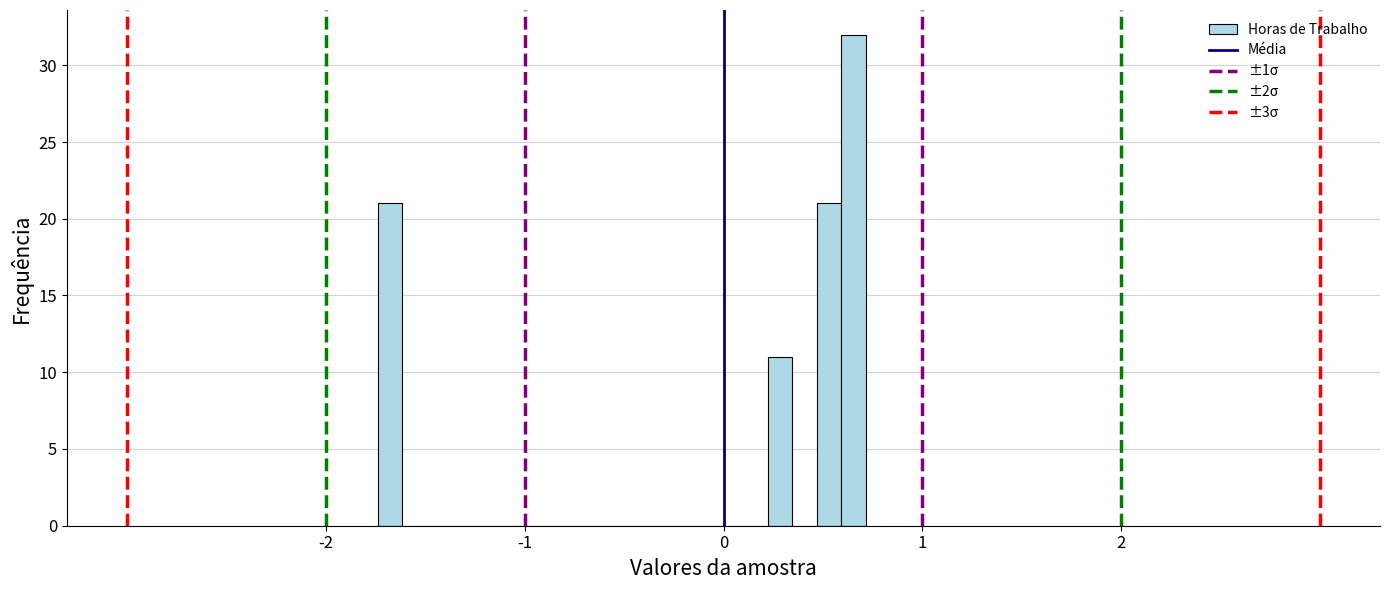

Read against the x-axis, roughly where is the centre of the tallest bar?

0.7